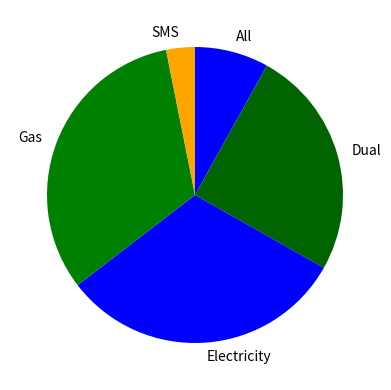

True or false: Gas accounts for 32% of the total.

True